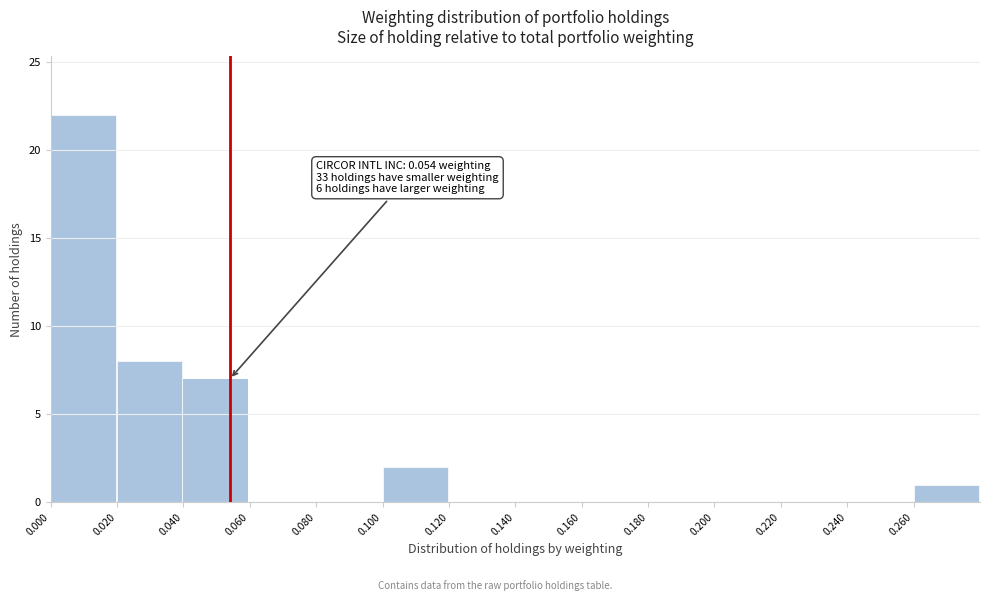

Over which range of the x-axis is the bar tallest?

0.00 to 0.02